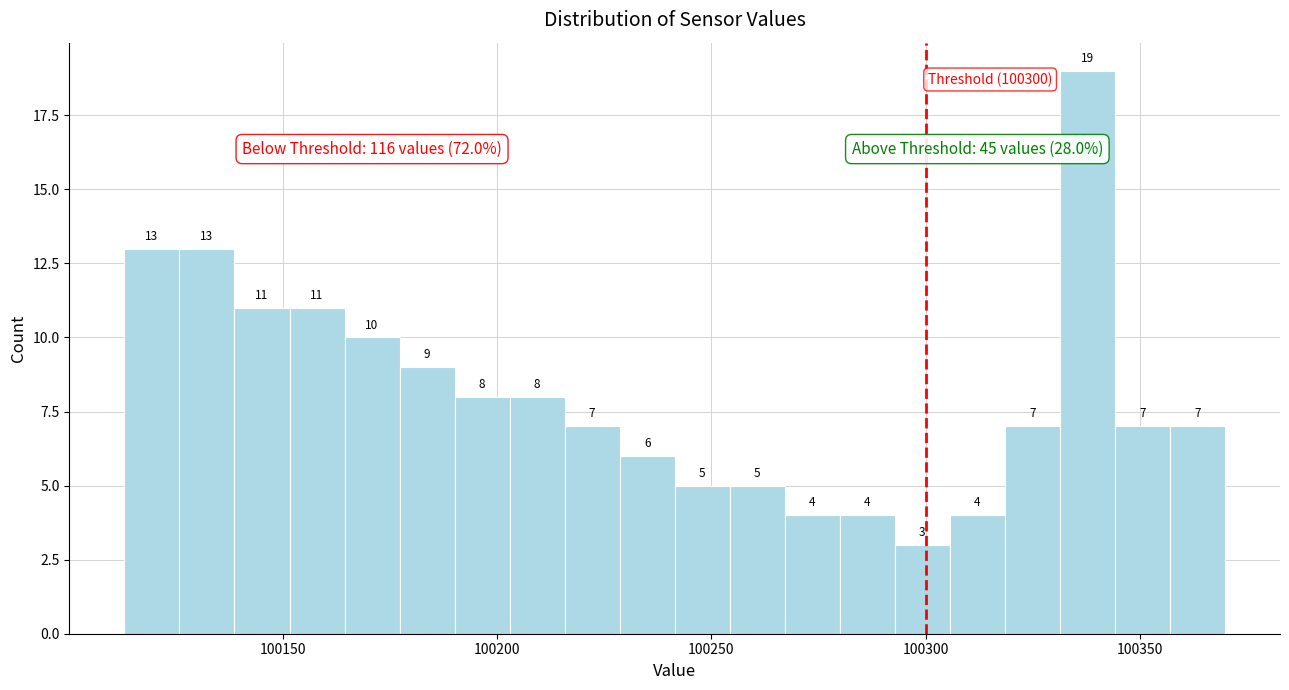

Read against the x-axis, roughly where is the centre of the tallest bar?

100340